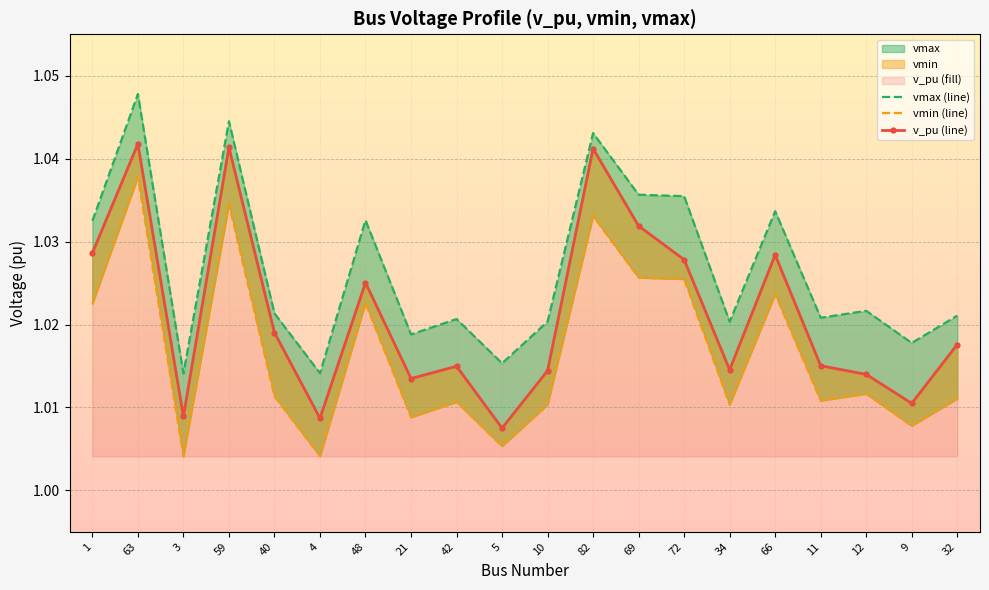

What is the maximum value shown in the chart?

1.0